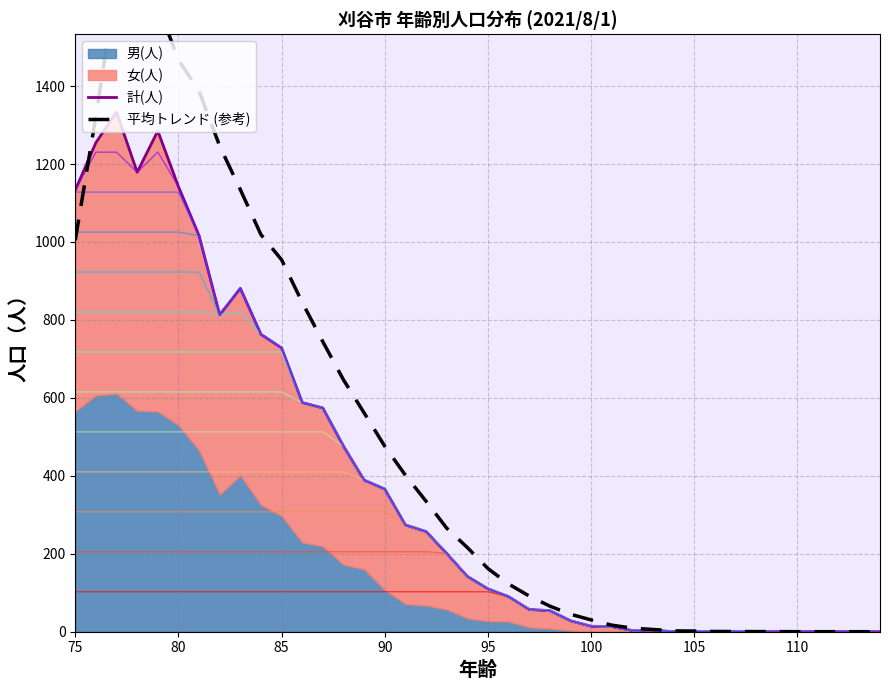

Which series has the widest spread of values?

平均トレンド (参考)